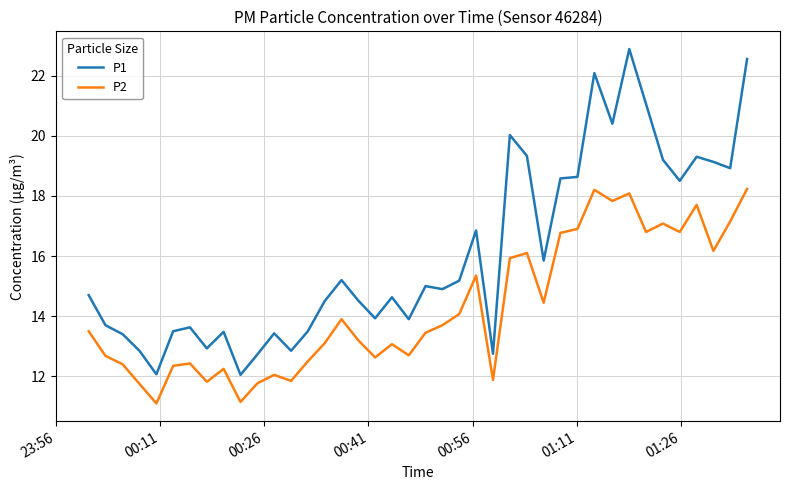

List the series in order of their overall mean, highest first.

P1, P2